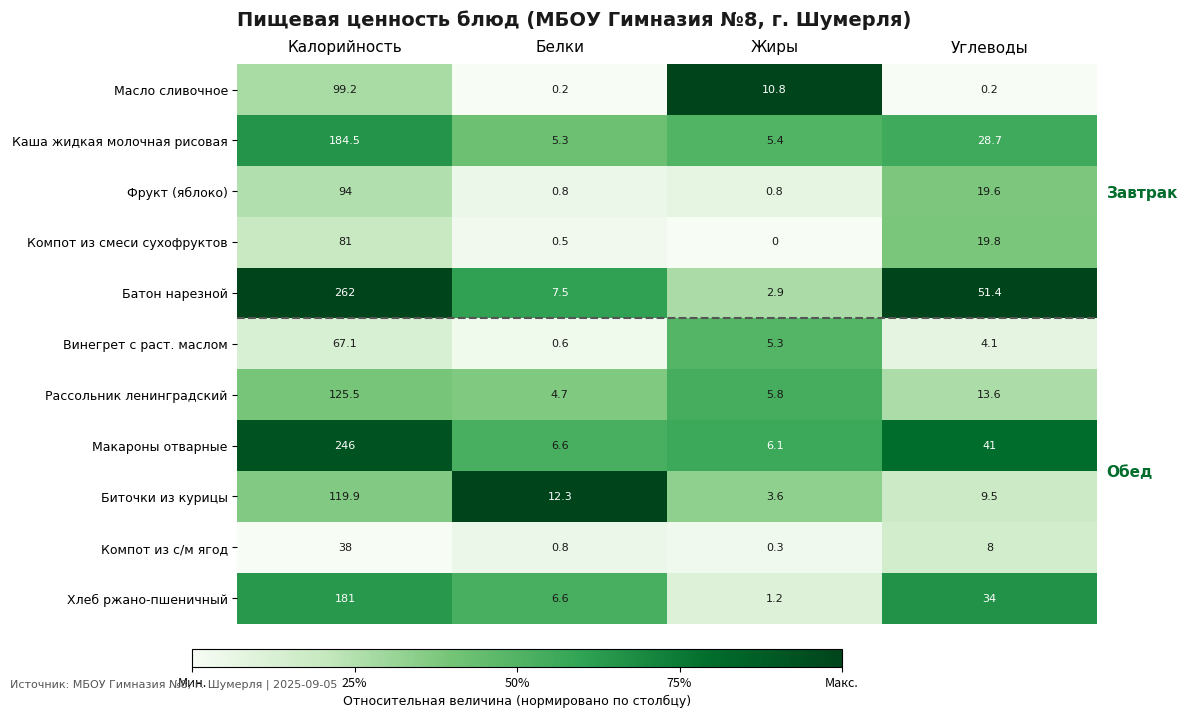

The value of Биточки из курицы at Жиры is 0.3. True or false?

True